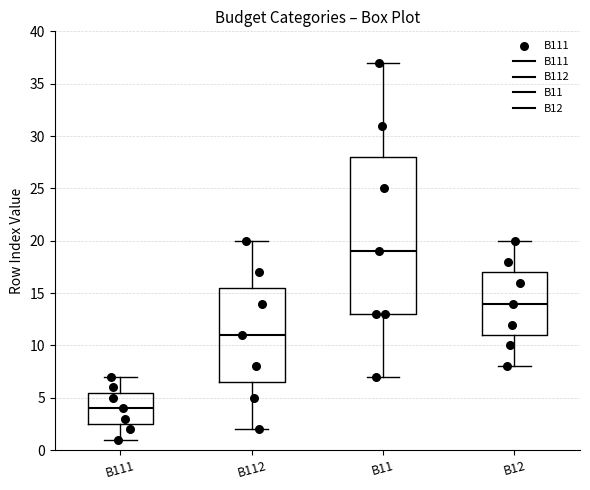

Reading left to right, transcribe this box plot: for each box, give where its median line is, the range the box spans, and where its two whiskers end, as read against the y-axis. The values are not printed on the chart, so give them approximately, as read against the axis.

B111: median 4.0, box 2.5 to 5.5, whiskers 1.0 to 7.0
B112: median 11.0, box 6.5 to 15.5, whiskers 2.0 to 20.0
B11: median 19.0, box 13.0 to 28.0, whiskers 7.0 to 37.0
B12: median 14.0, box 11.0 to 17.0, whiskers 8.0 to 20.0